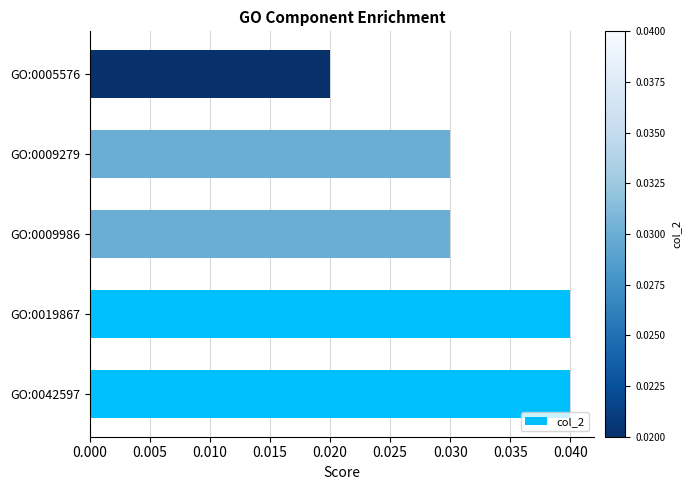

Are the bars grouped side by side (vs. stacked)?

No